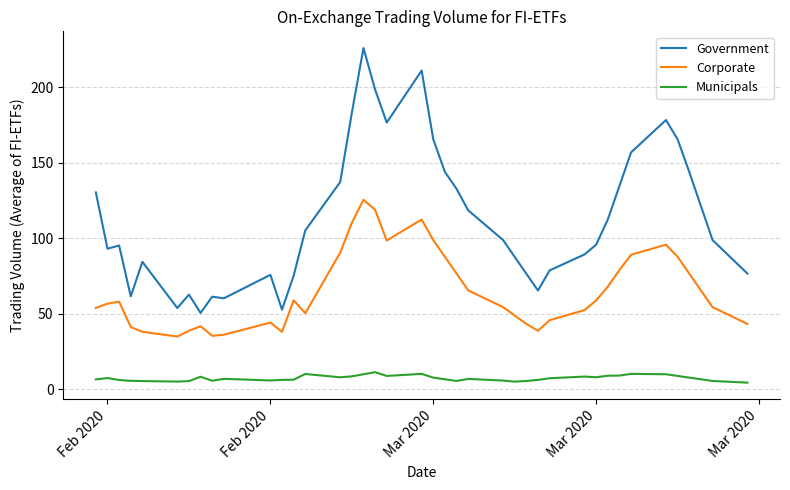

What is the smallest value displayed?

4.3